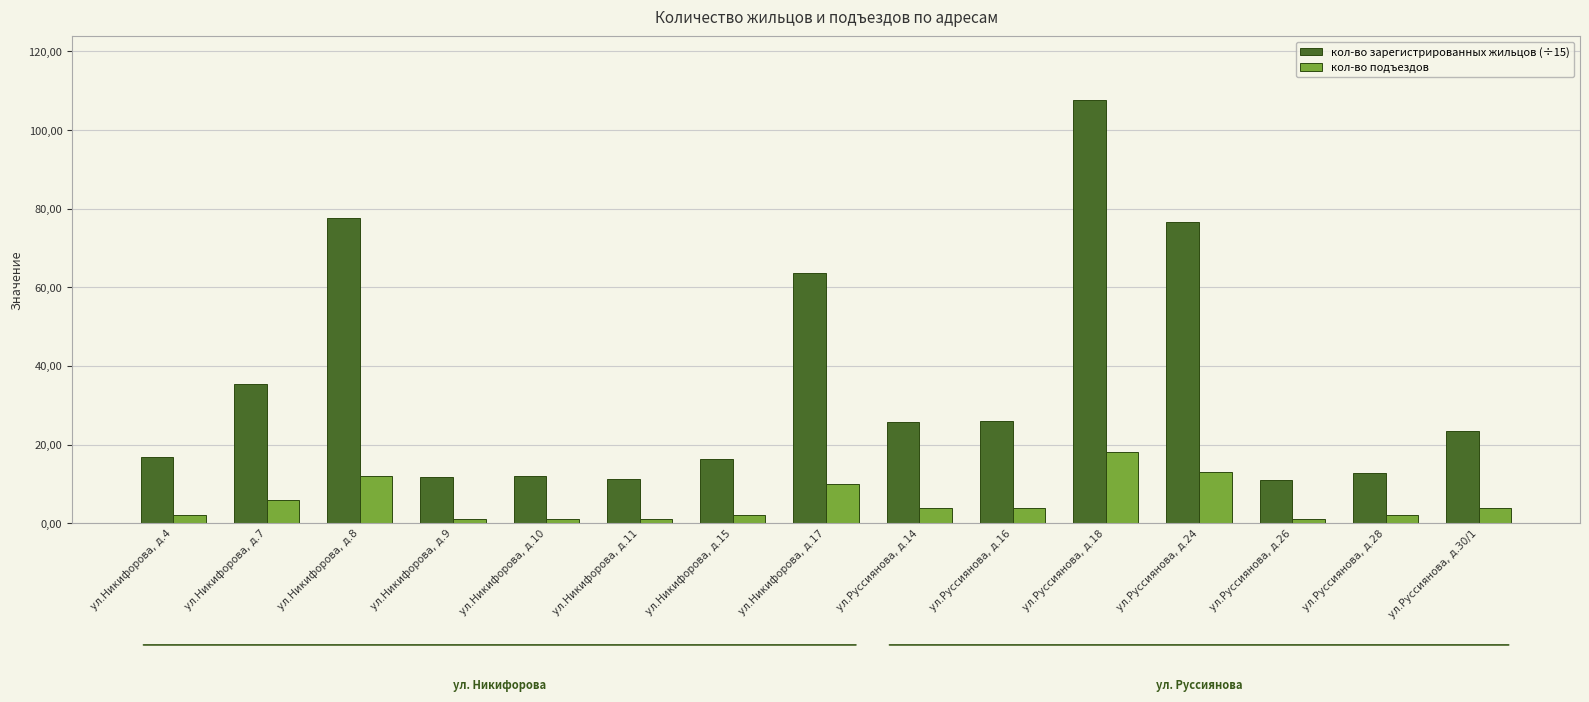

Does the chart contain any negative values?

No